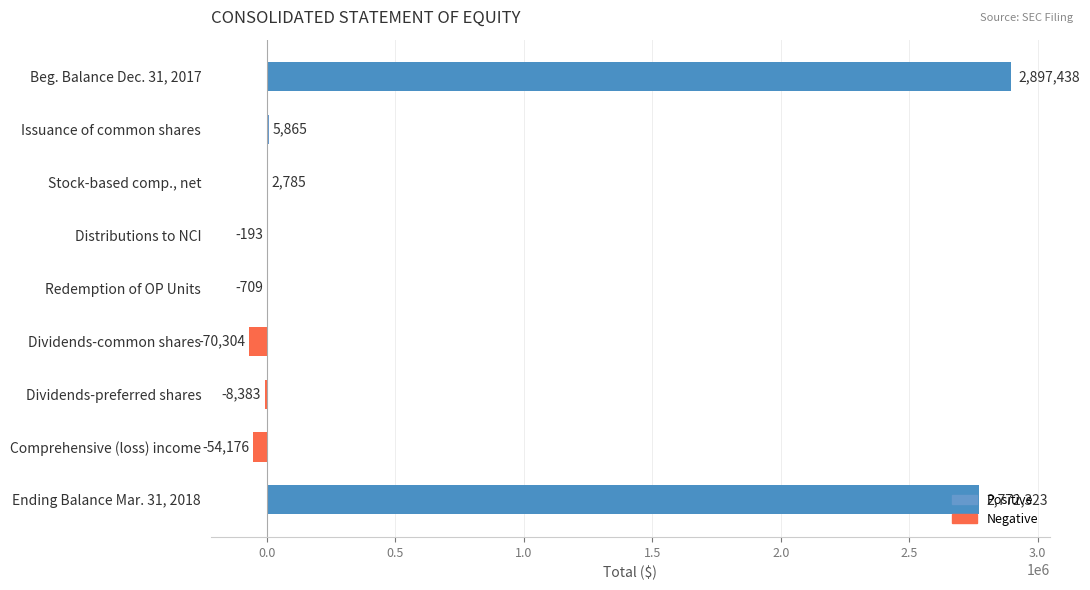

What is the change in value from Dividends-preferred shares to Comprehensive (loss) income?

-45793